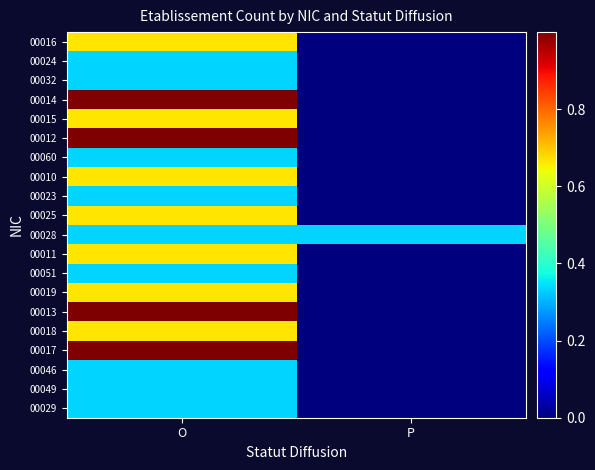

What is the spread (max minus min) of values at O?

0.7